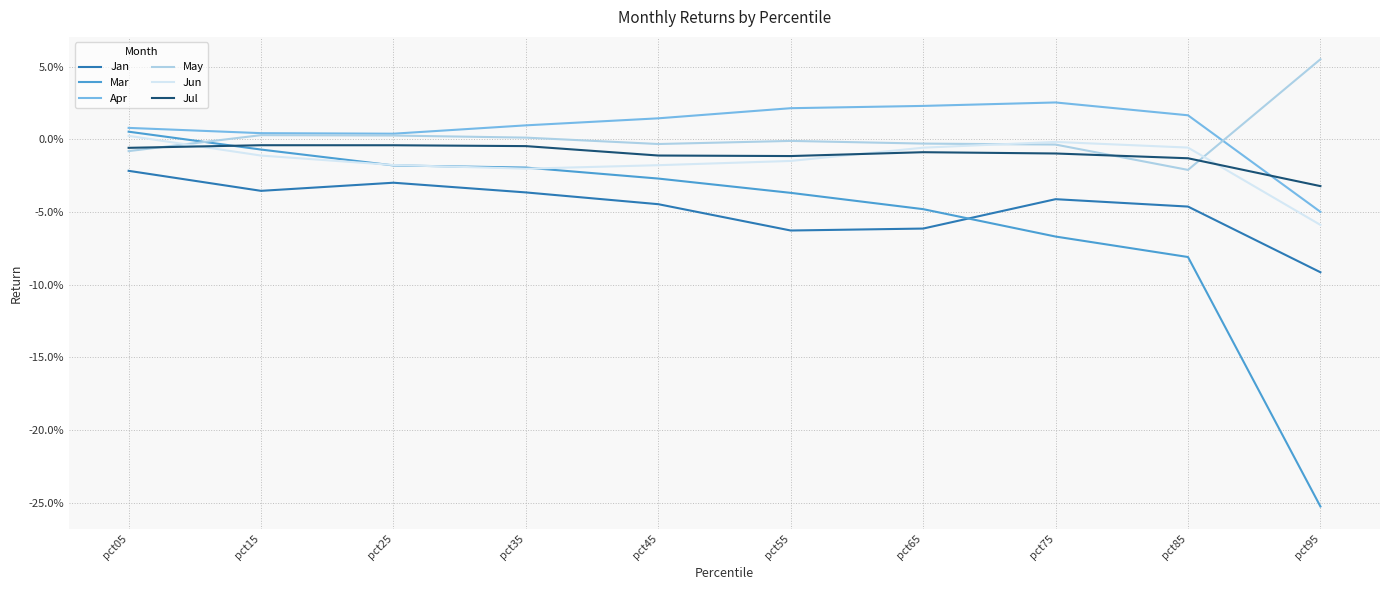

Rank the series by their maximum value, from highest to lowest.

May, Apr, Mar, Jun, Jul, Jan